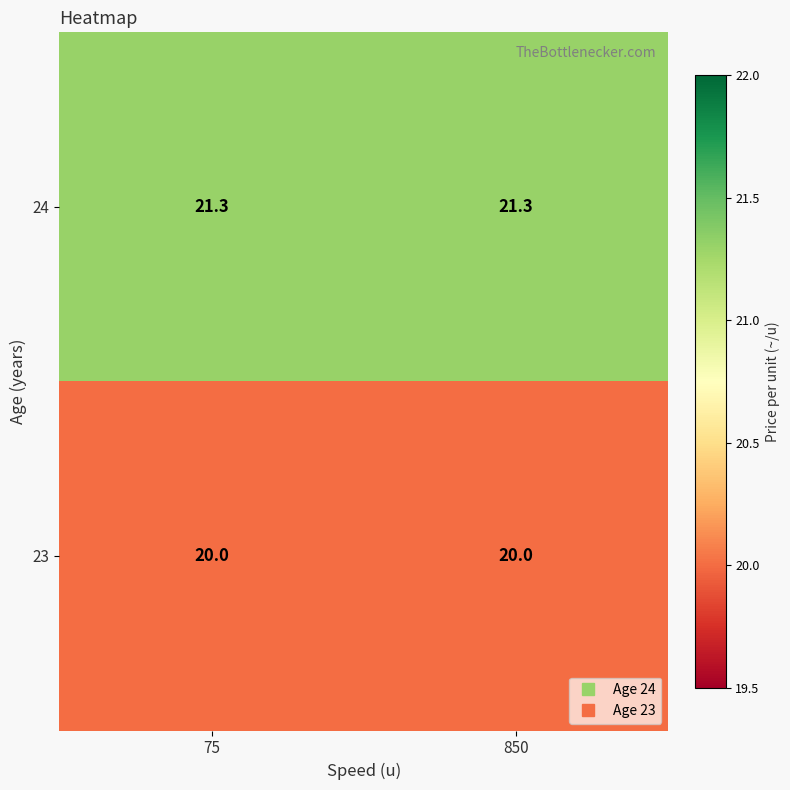

What is the highest value of the 23 series?

20.0